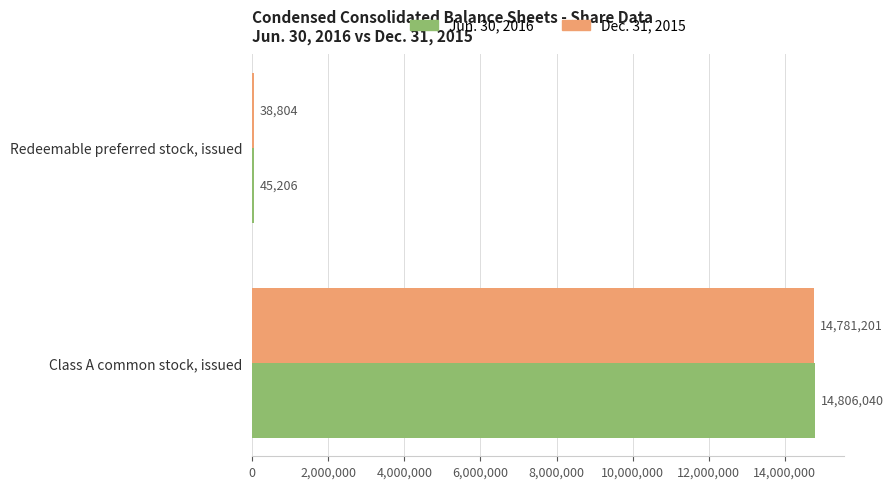

At which category is the sum across all series the highest?

Class A common stock, issued